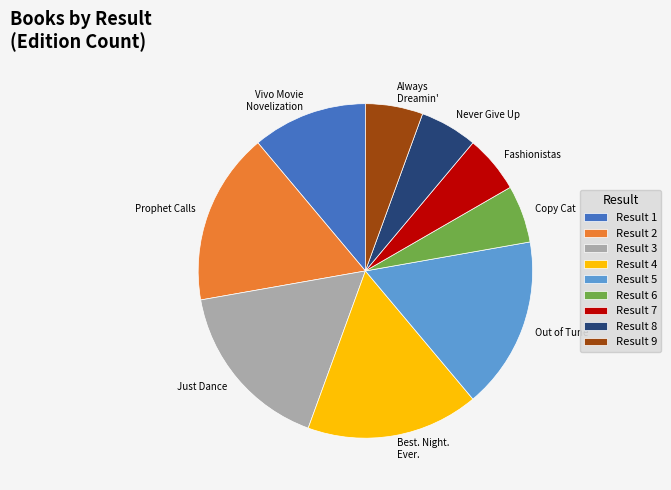

What is the ratio of the value at Result 1 to the value at Result 7?

2.0